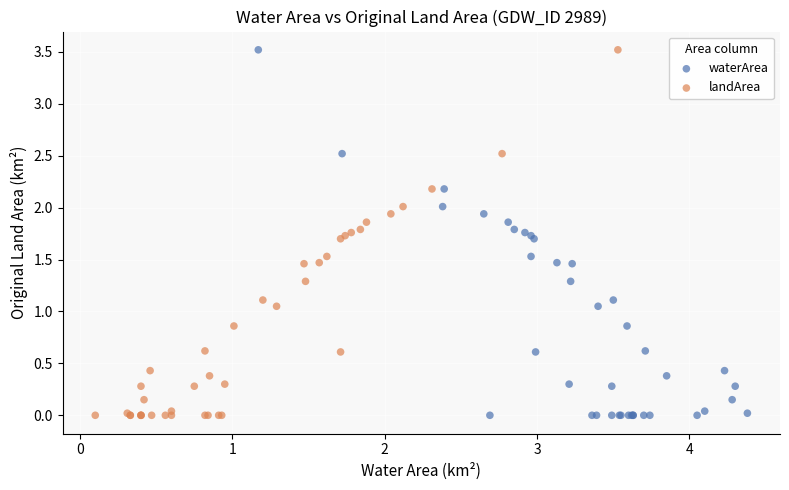

What are all the series names shown in the legend?

waterArea, landArea